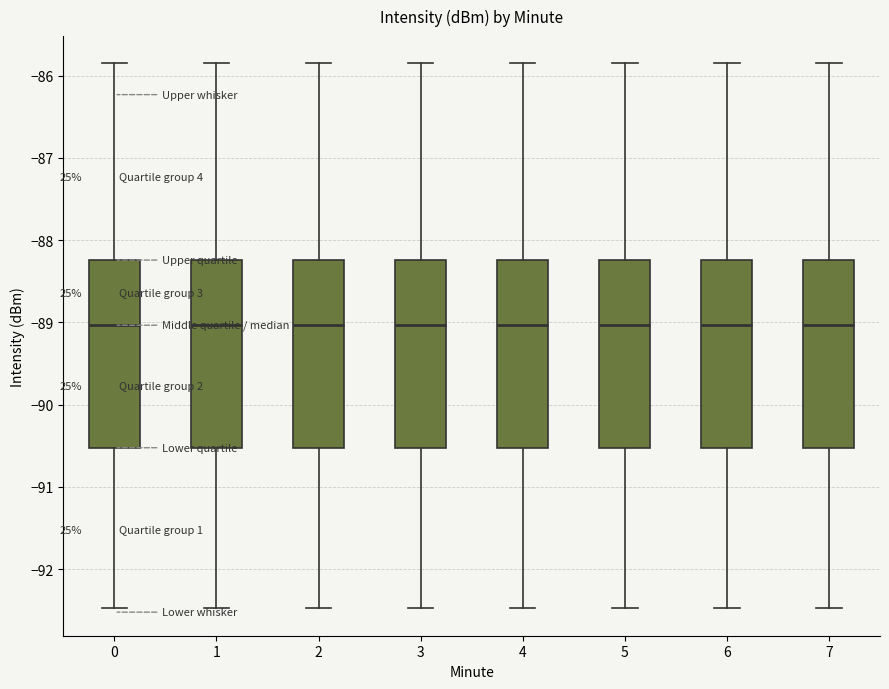

Where is the upper edge of the box at x = 0 on the y-axis? The values are not printed on the chart, so give them approximately, as read against the axis.

-88.2